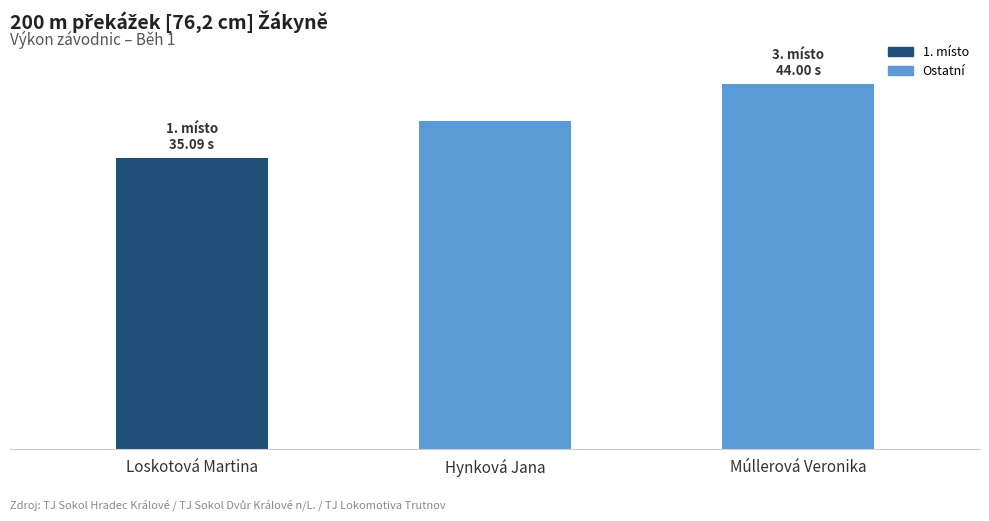

Are the bars horizontal?

No